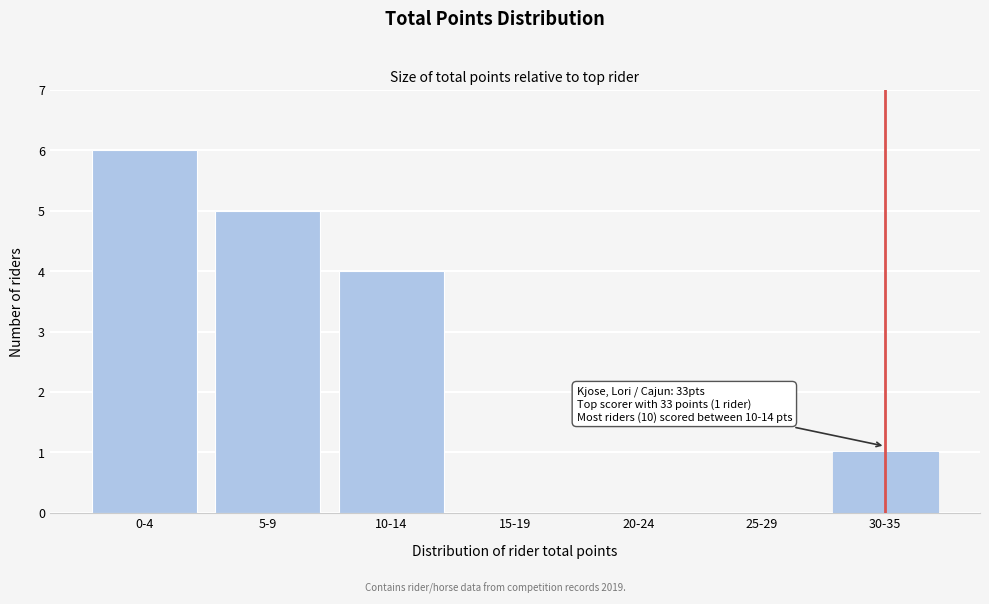

Where is the data nearest to the value 3?

10-14